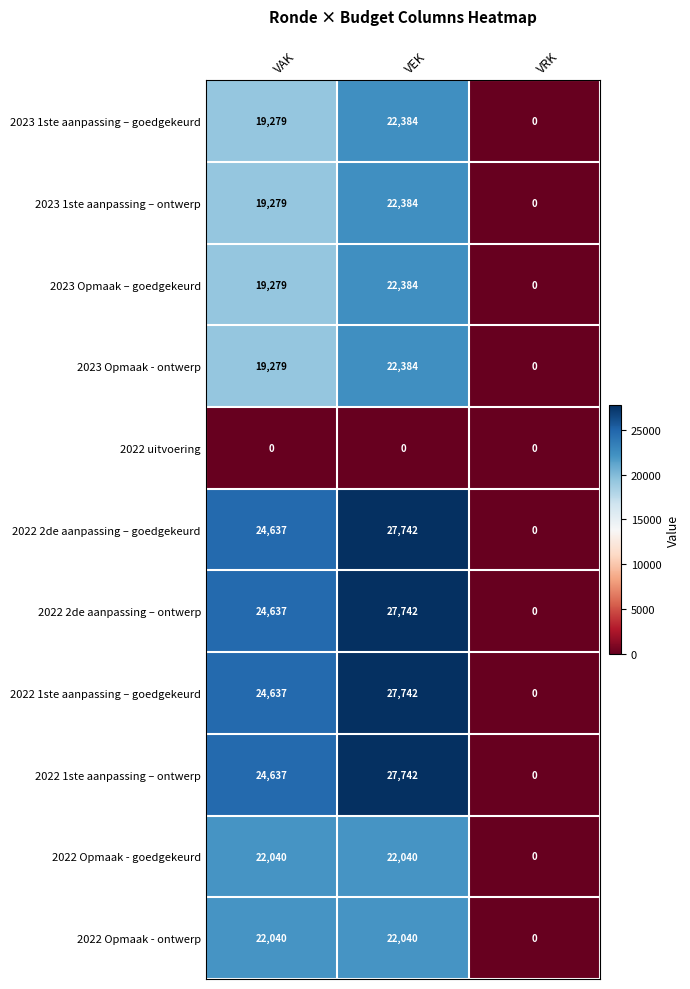

Rank the categories by 2023 Opmaak - ontwerp value from highest to lowest.

VEK, VAK, VRK